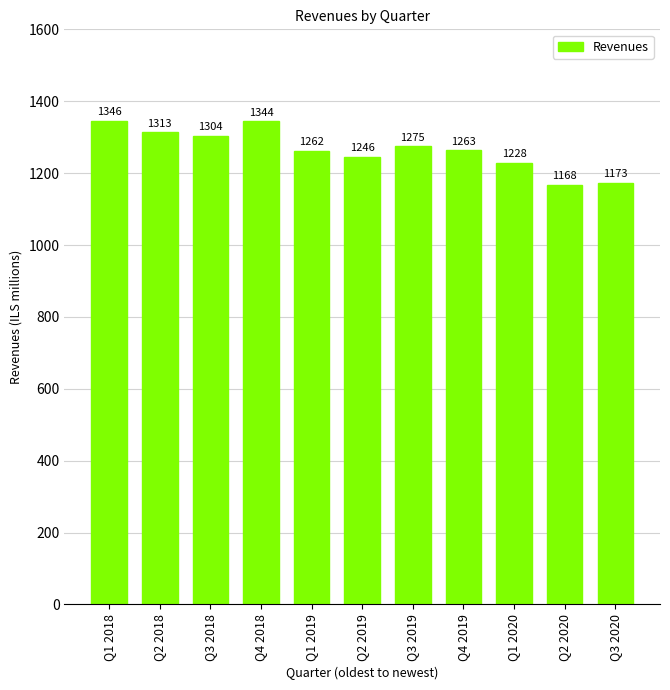

Reading left to right, transcribe all the data shown in this chart.

1346	1313	1304	1344	1262	1246	1275	1263	1228	1168	1173